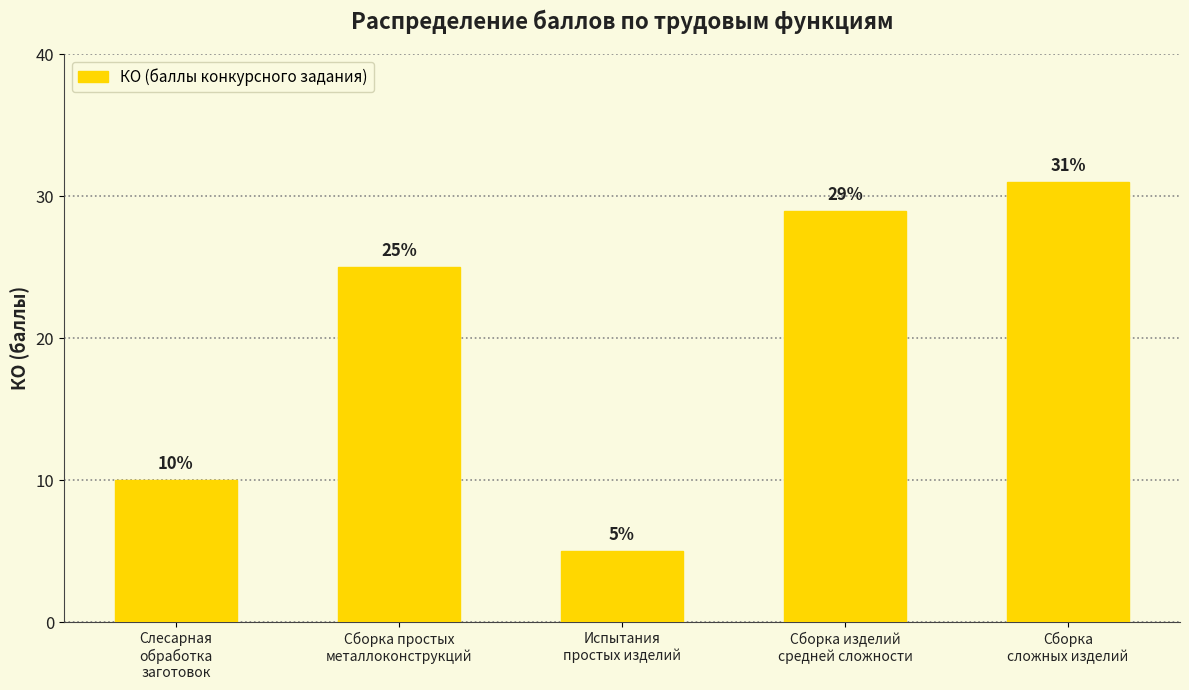

What is the ratio of the value at Сборка
сложных изделий to the value at Испытания
простых изделий?

6.2